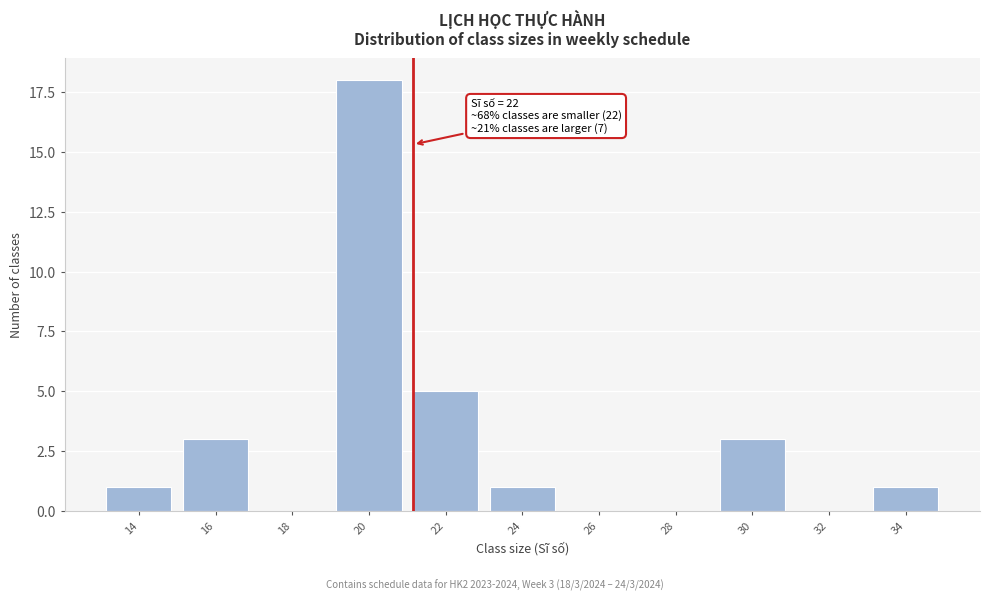

Reading left to right, what are all the values shown in this chart?

14=1	16=3	18=0	20=18	22=5	24=1	26=0	28=0	30=3	32=0	34=1